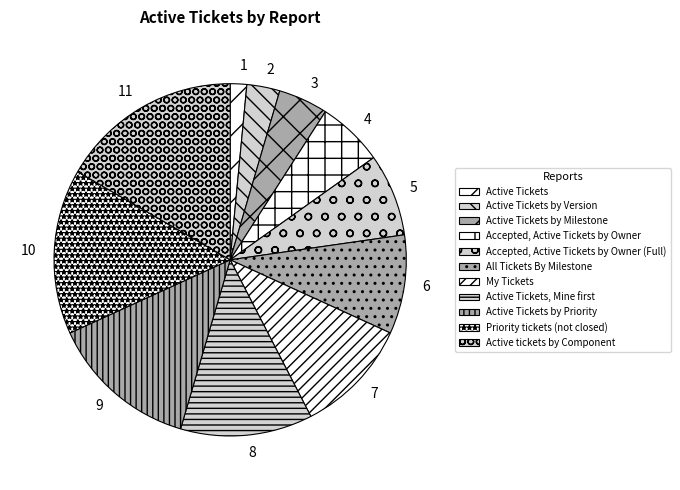

True or false: 4 accounts for 13% of the total.

False